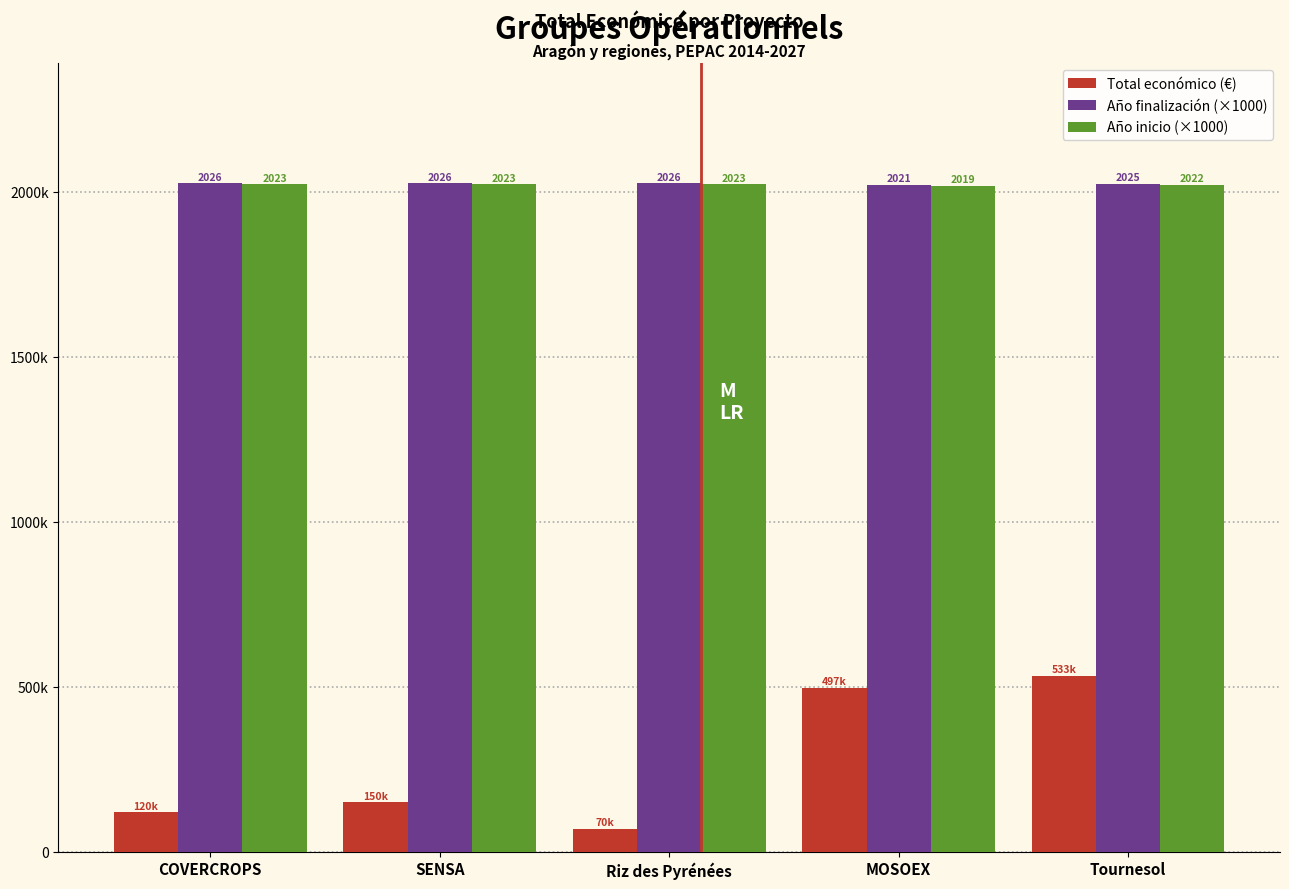

True or false: Año finalización (×1000) has a value of 540656 at COVERCROPS.

False